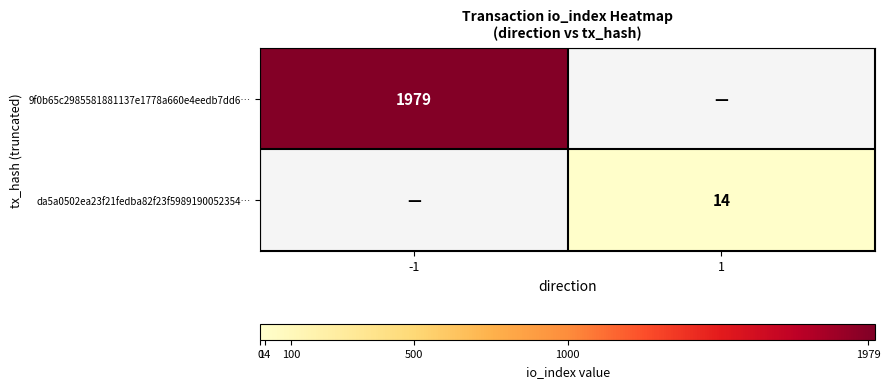

Is it true that 9f0b65c2985581881137e1778a660e4eedb7dd6… equals 1184 at -1?

False